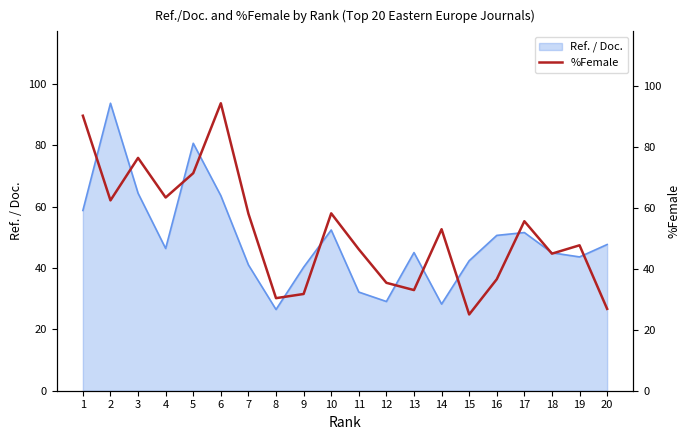

Is it true that Ref. / Doc. equals 43.6 at 19?

True